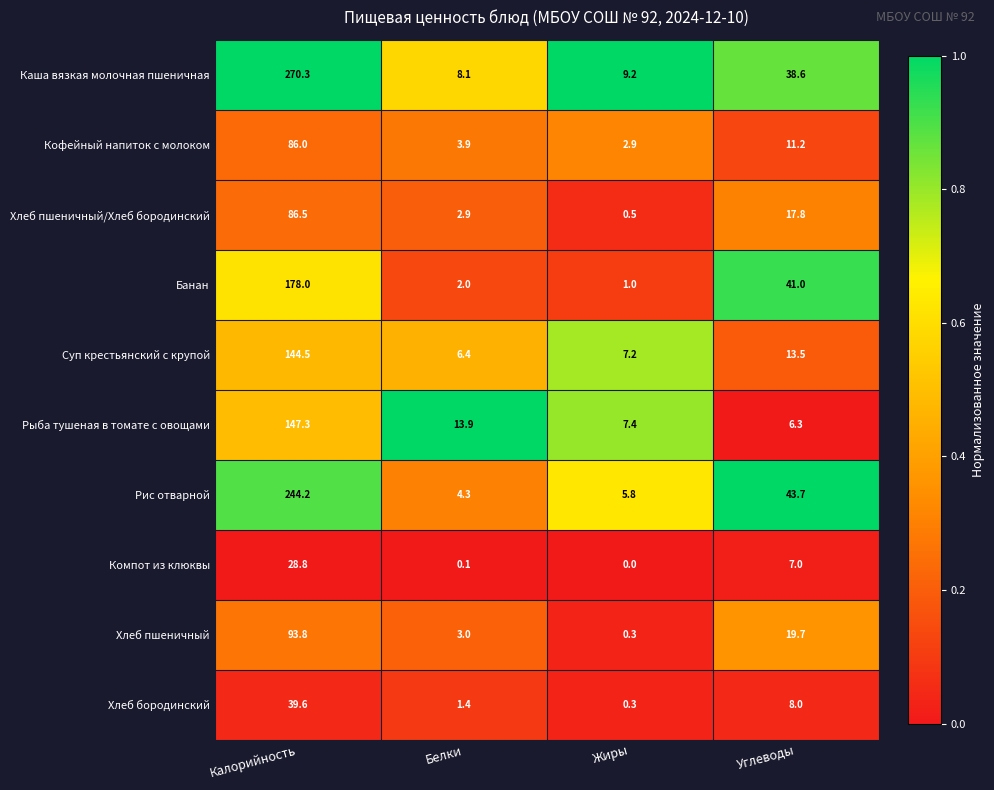

At which category does the chart reach its peak across all series?

Калорийность